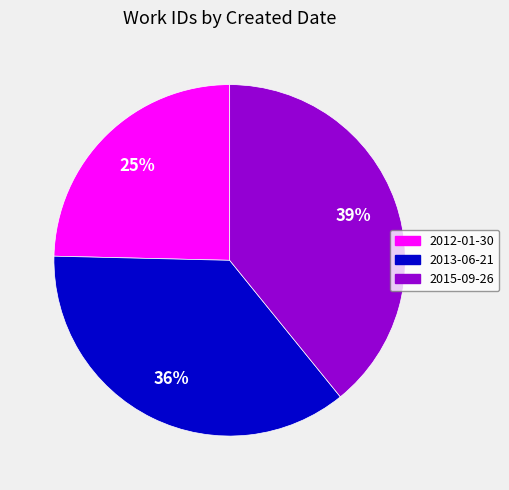

To the nearest percent, what is the combined percentage of 2015-09-26 and 2013-06-21?

75%